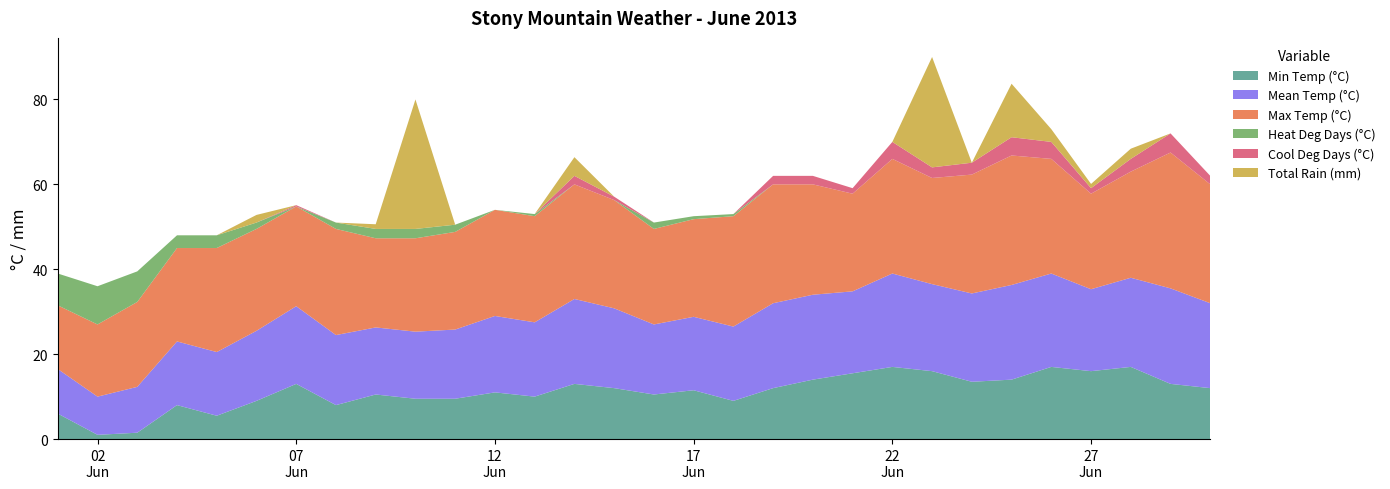

Reading right to left, what are all the values shown in this chart?

Min Temp (°C): 12.0	13.0	17.0	16.0	17.0	14.0	13.5	16.0	17.0	15.5	14.0	12.0	9.0	11.5	10.5	12.0	13.0	10.0	11.0	9.5	9.5	10.5	8.0	13.0	9.0	5.5	8.0	1.5	1.0	6.0
Mean Temp (°C): 20.0	22.5	21.0	19.3	22.0	22.3	20.8	20.5	22.0	19.3	20.0	20.0	17.5	17.3	16.5	18.8	20.0	17.5	18.0	16.3	15.8	15.8	16.5	18.3	16.5	15.0	15.0	10.8	9.0	10.5
Max Temp (°C): 28.0	32.0	25.0	22.5	27.0	30.5	28.0	25.0	27.0	23.0	26.0	28.0	26.0	23.0	22.5	25.5	27.0	25.0	25.0	23.0	22.0	21.0	25.0	23.5	24.0	24.5	22.0	20.0	17.0	15.0
Heat Deg Days (°C): 0.0	0.0	0.0	0.0	0.0	0.0	0.0	0.0	0.0	0.0	0.0	0.0	0.5	0.7	1.5	0.0	0.0	0.5	0.0	1.7	2.2	2.2	1.5	0.0	1.5	3.0	3.0	7.2	9.0	7.5
Cool Deg Days (°C): 2.0	4.5	3.0	1.3	4.0	4.3	2.8	2.5	4.0	1.3	2.0	2.0	0.0	0.0	0.0	0.8	2.0	0.0	0.0	0.0	0.0	0.0	0.0	0.3	0.0	0.0	0.0	0.0	0.0	0.0
Total Rain (mm): 0.0	0.0	2.4	1.0	3.0	12.6	0.0	26.0	0.0	0.0	0.0	0.0	0.0	0.0	0.0	0.0	4.4	0.0	0.0	0.0	30.5	1.1	0.0	0.0	1.8	0.0	0.0	0.0	0.0	0.0